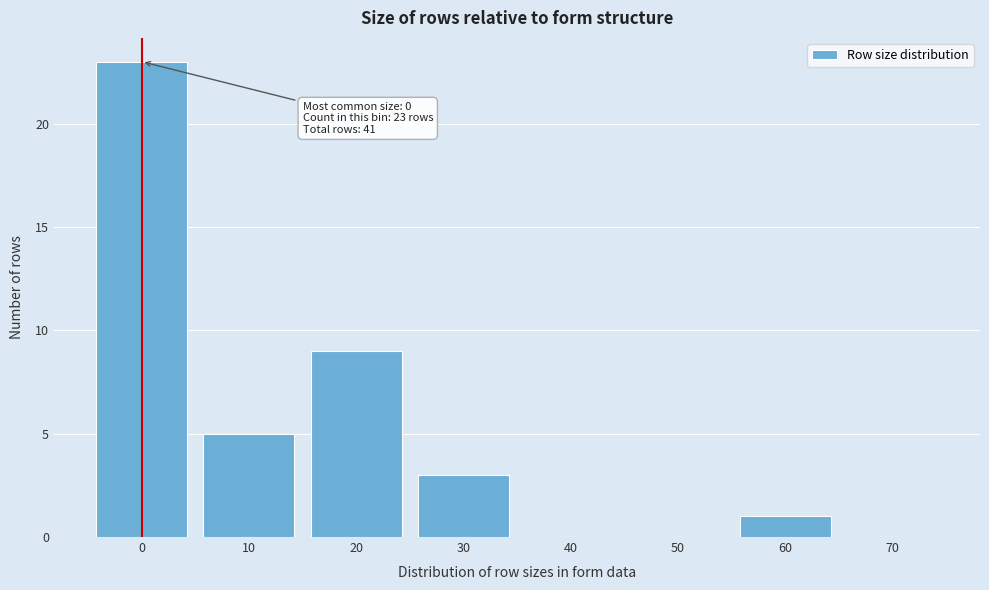

Reading left to right, what are all the values shown in this chart?

0=23	10=5	20=9	30=3	40=0	50=0	60=1	70=0